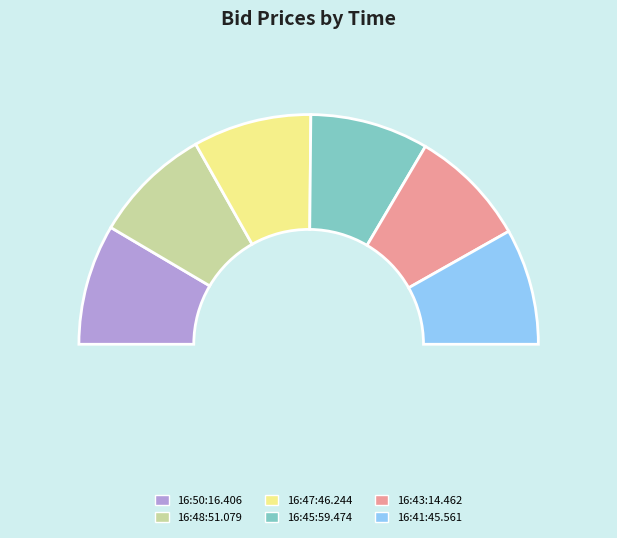

Between 16:47:46.244 and 16:43:14.462, which is larger?

16:47:46.244